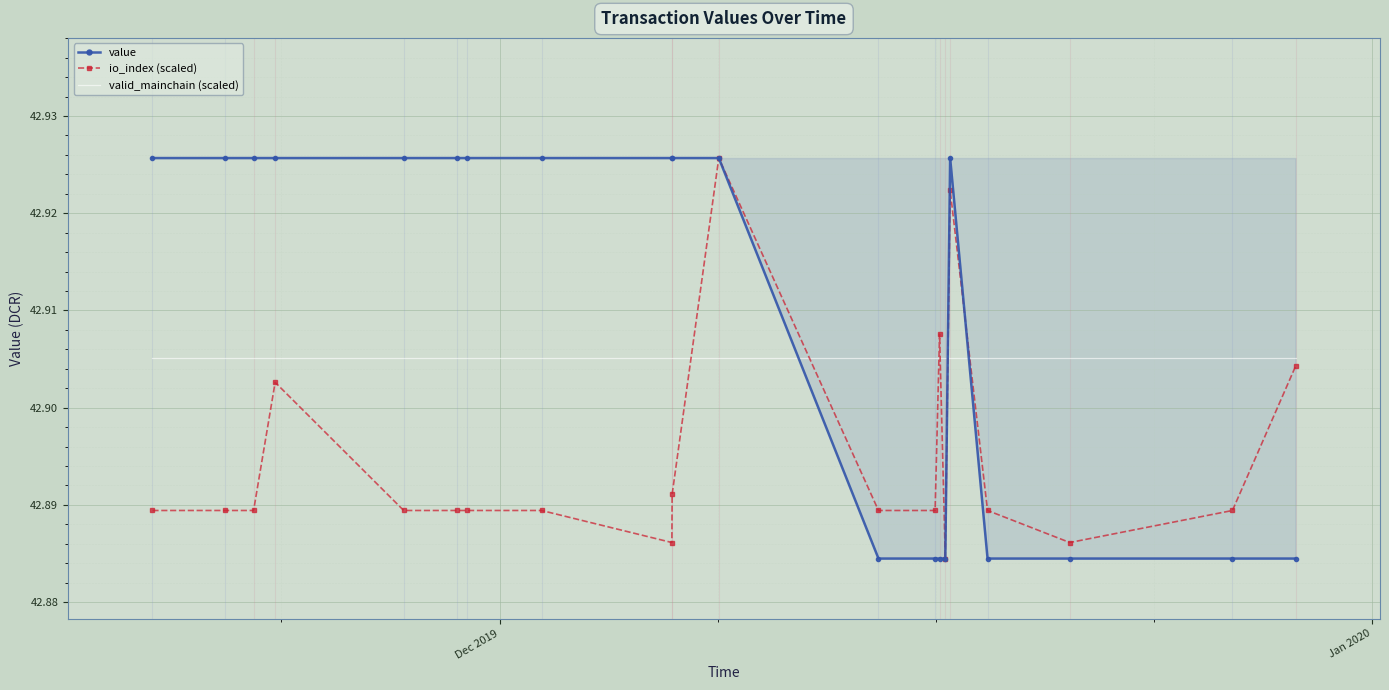

List the series in order of their overall mean, lowest first.

io_index (scaled), valid_mainchain (scaled), value